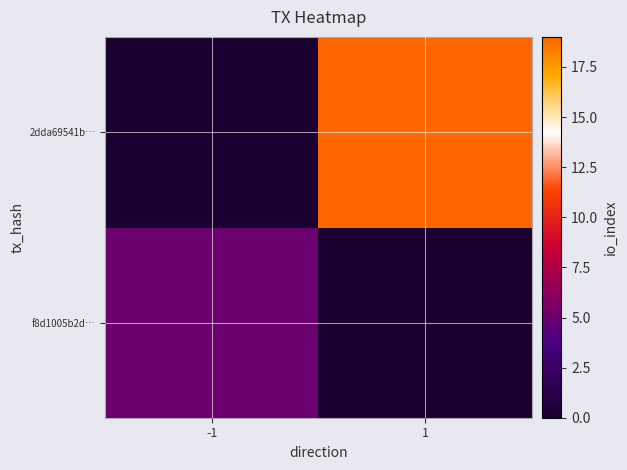

Rank the series by their maximum value, from lowest to highest.

f8d1005b2d…, 2dda69541b…